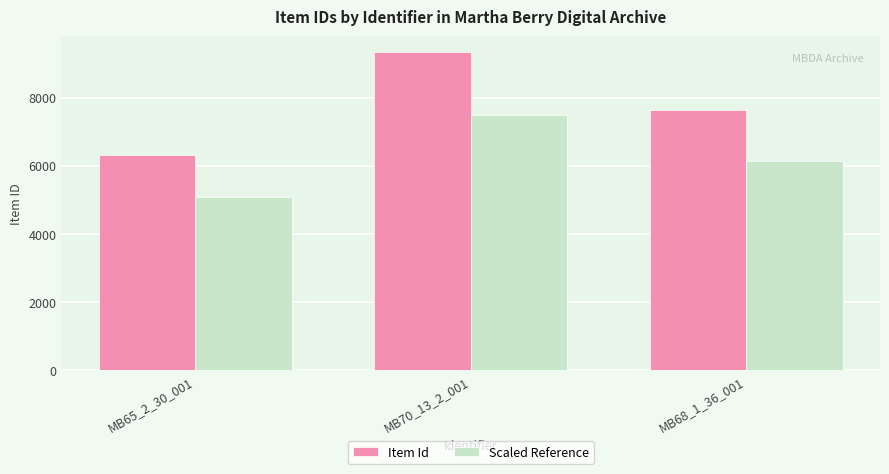

What is the label of the 2nd bar from the left?

MB70_13_2_001